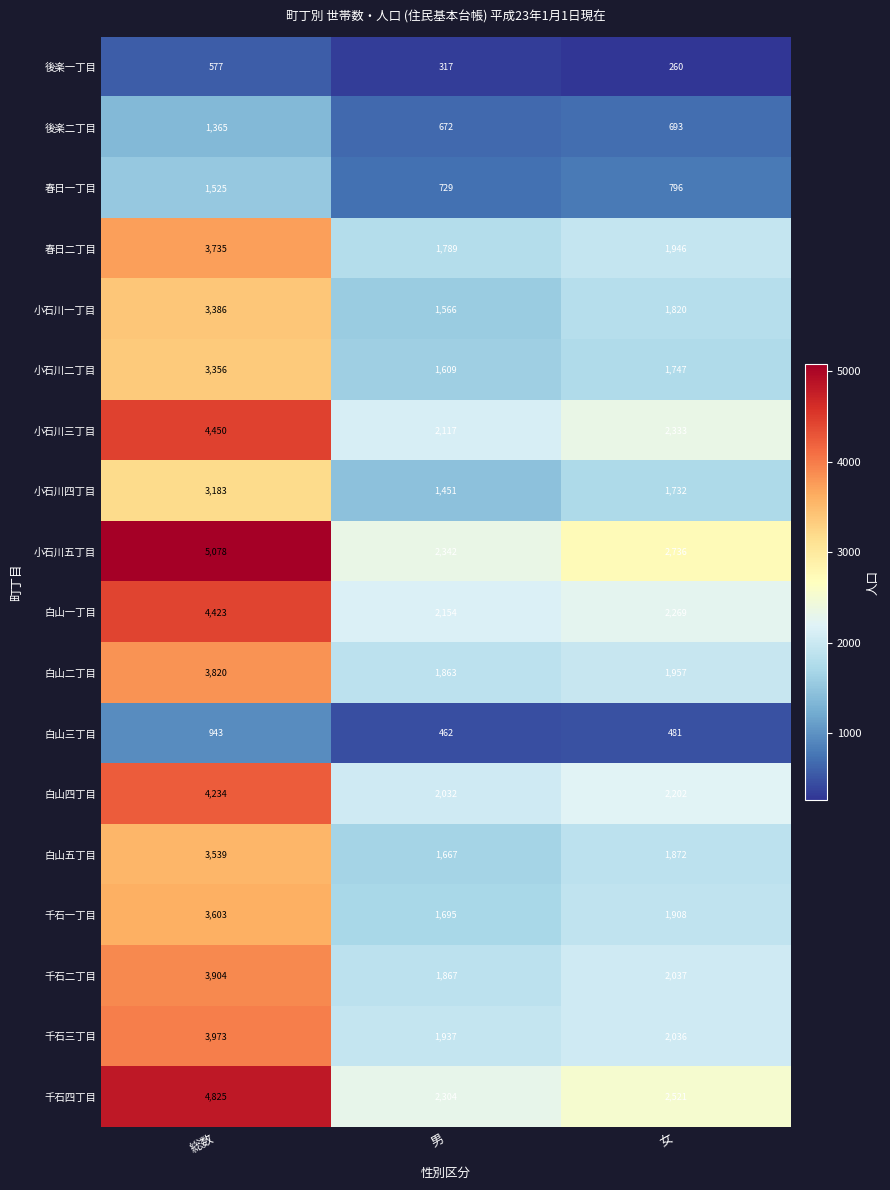

What is the approximate value of 小石川三丁目 at 男, to the nearest 50?

2100